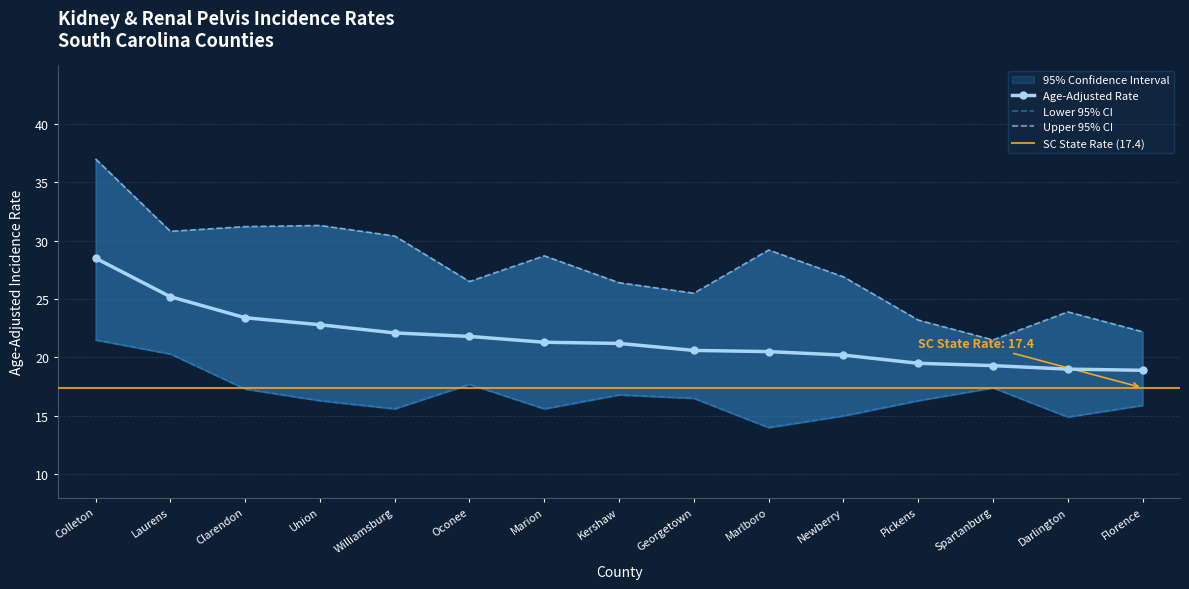

What is the difference between the Upper 95% CI values at Georgetown and Clarendon?

5.7